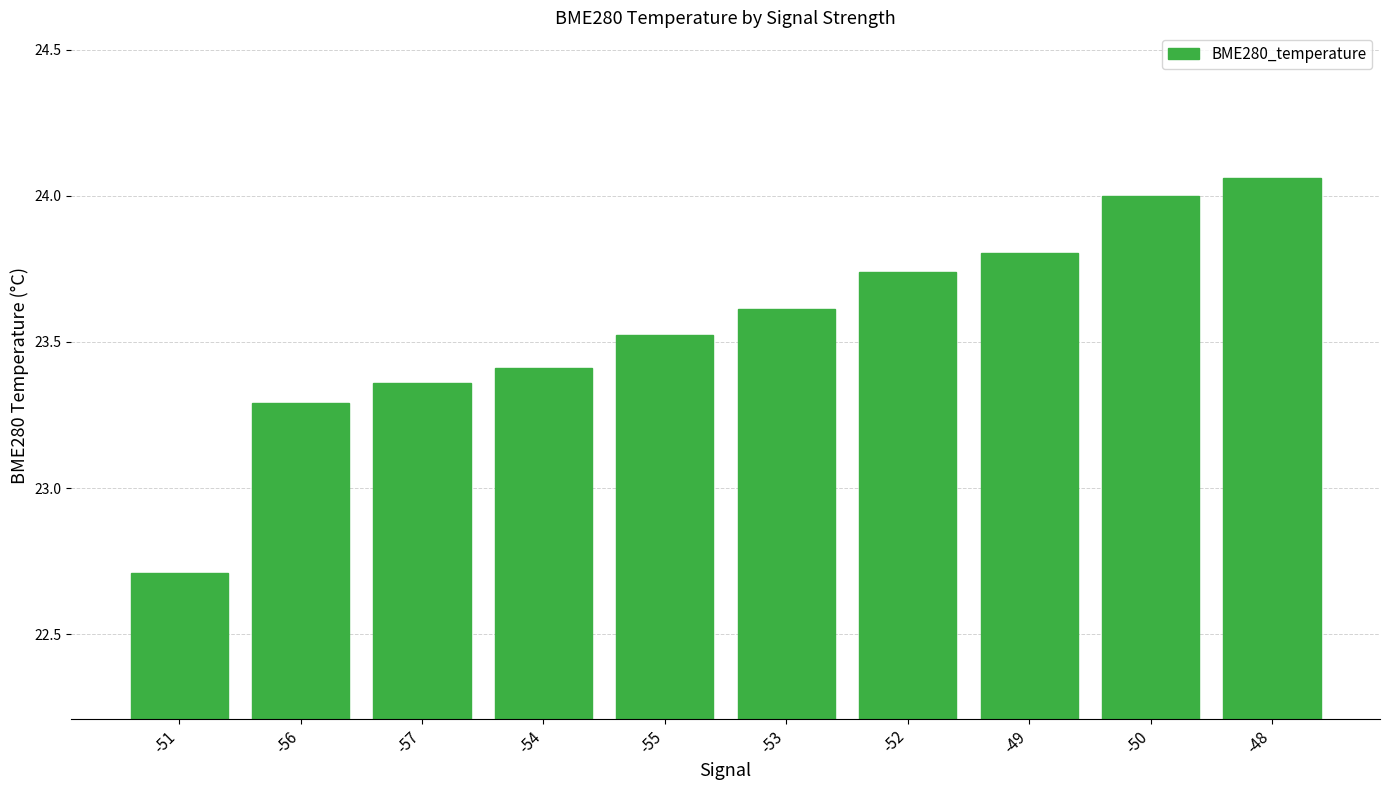

Is it true that the value at -56 is 23.3?

True